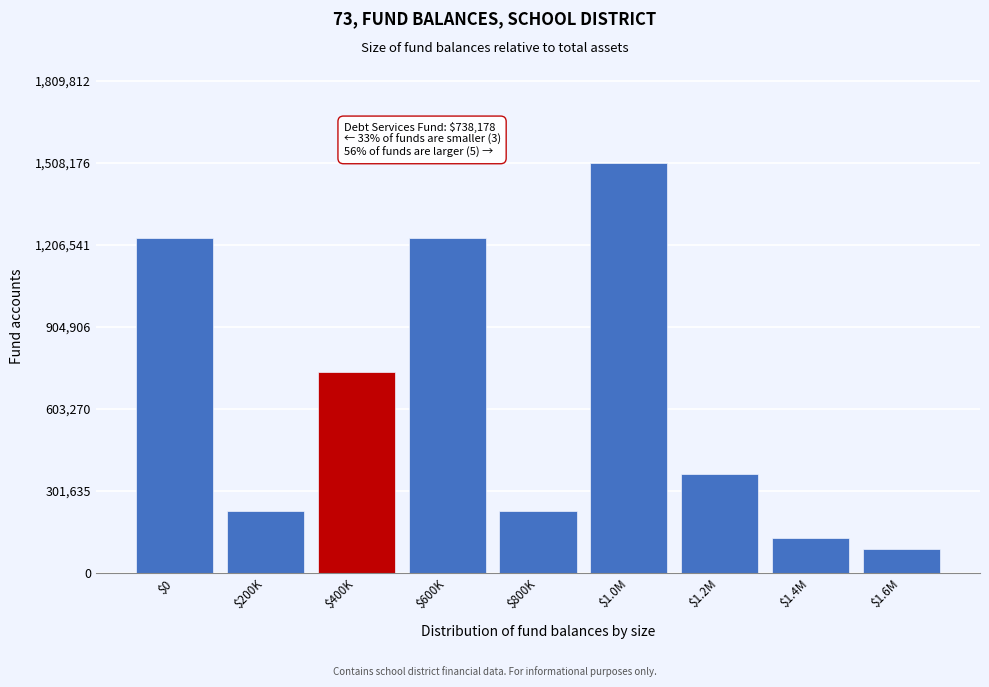

Which label corresponds to the largest value in the chart?

$1.0M